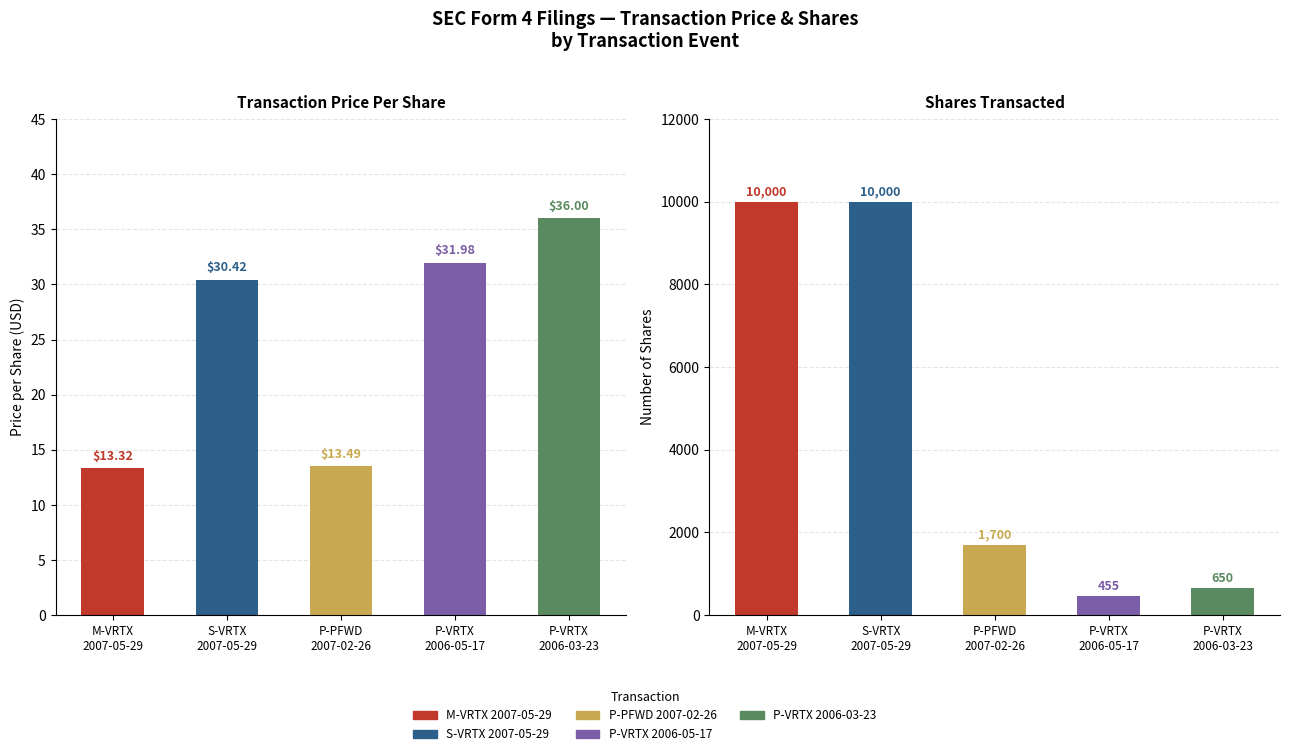

The value of transactionPricePerShare at P-VRTX
2006-03-23 is 56.7. True or false?

False